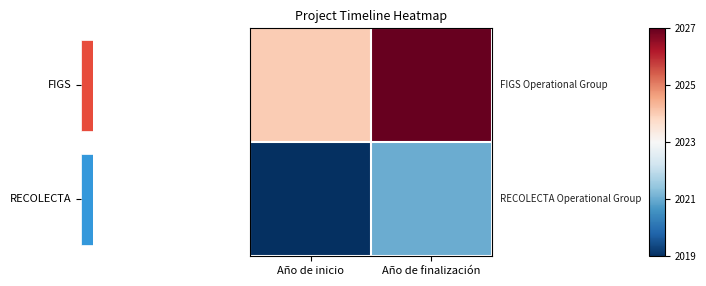

What is the spread (max minus min) of values at Año de finalización?

6